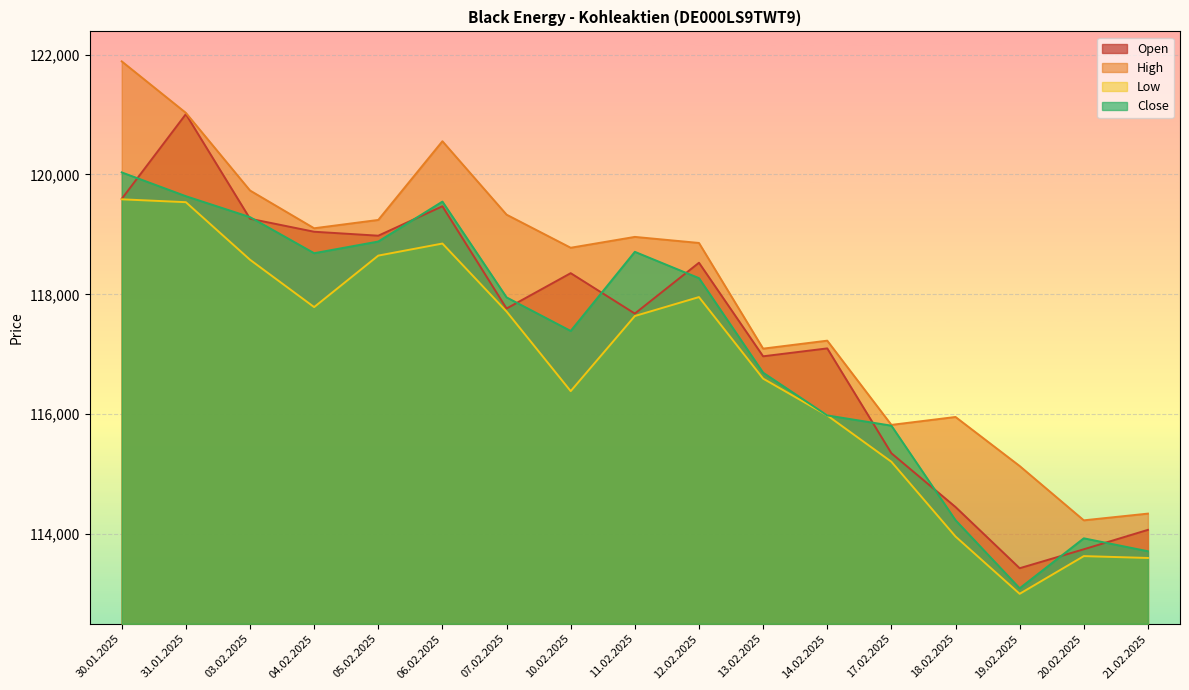

What are all the series names shown in the legend?

Open, High, Low, Close